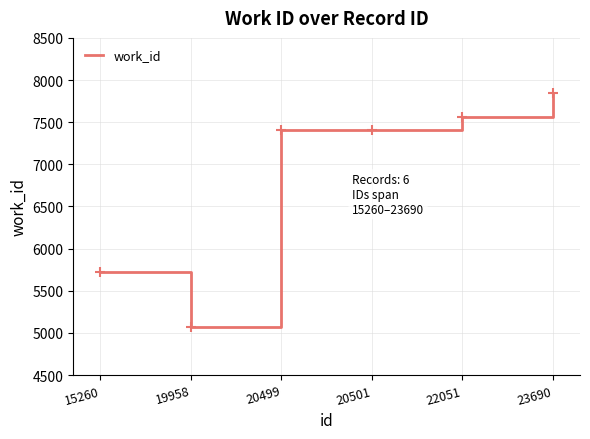

At which category does the chart reach its peak across all series?

23690